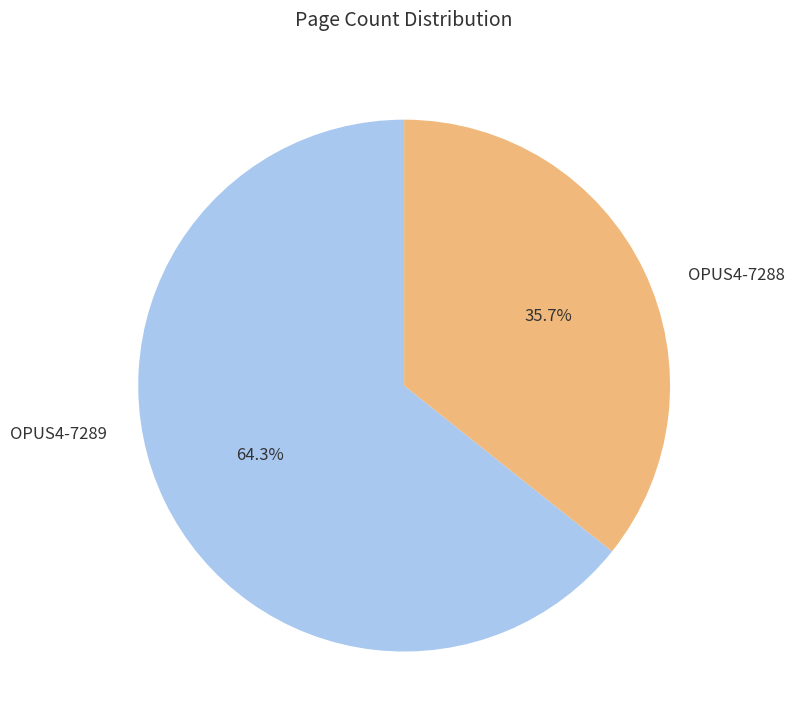

Does any single category account for the majority?

Yes